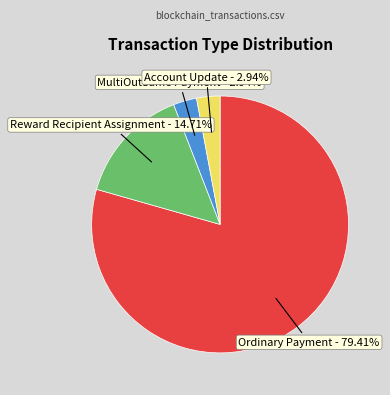

Is the sum of MultiOutSame Payment and Reward Recipient Assignment greater than half?

No